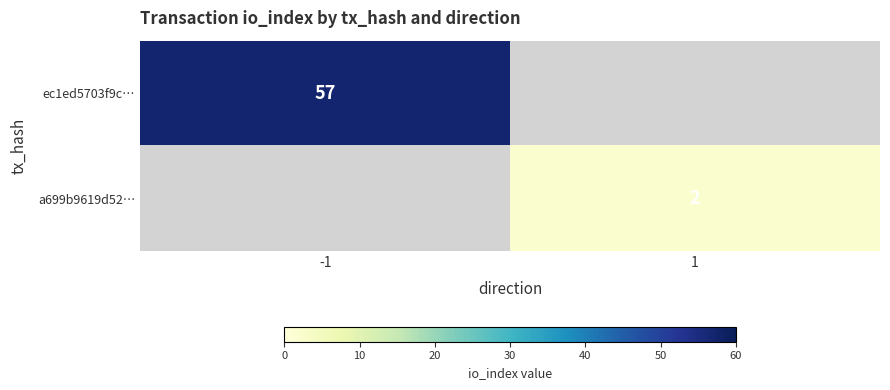

Is it true that ec1ed5703f9c… equals 32 at -1?

False